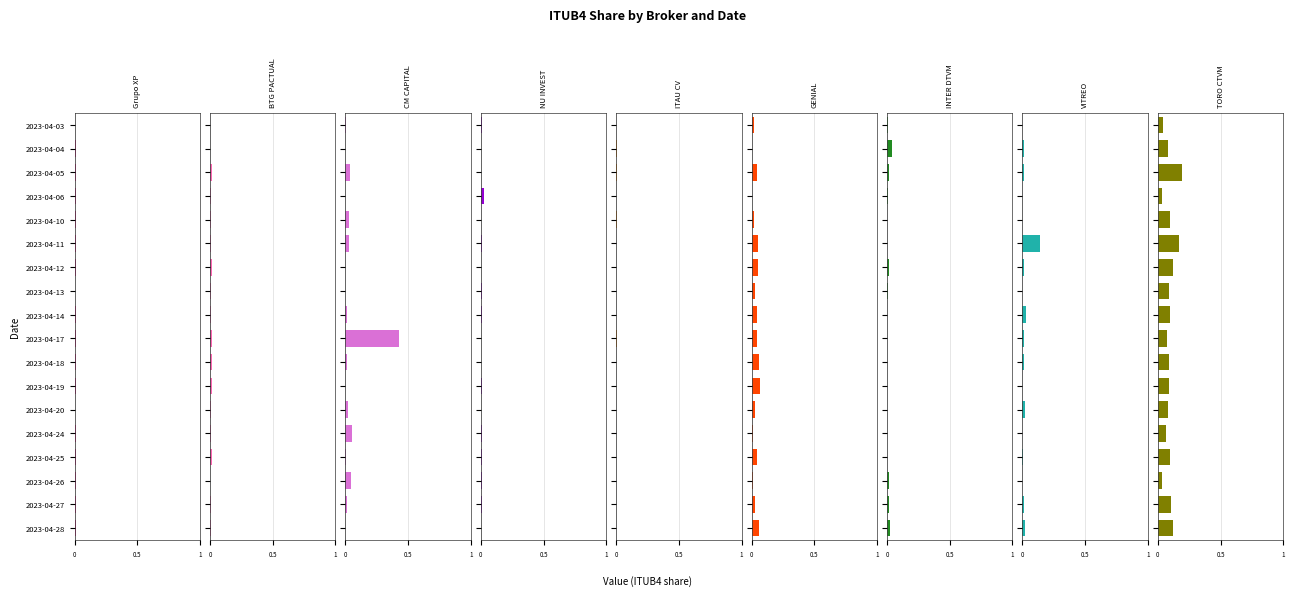

Is it true that NU INVEST equals 0.0 at 2023-04-17?

True